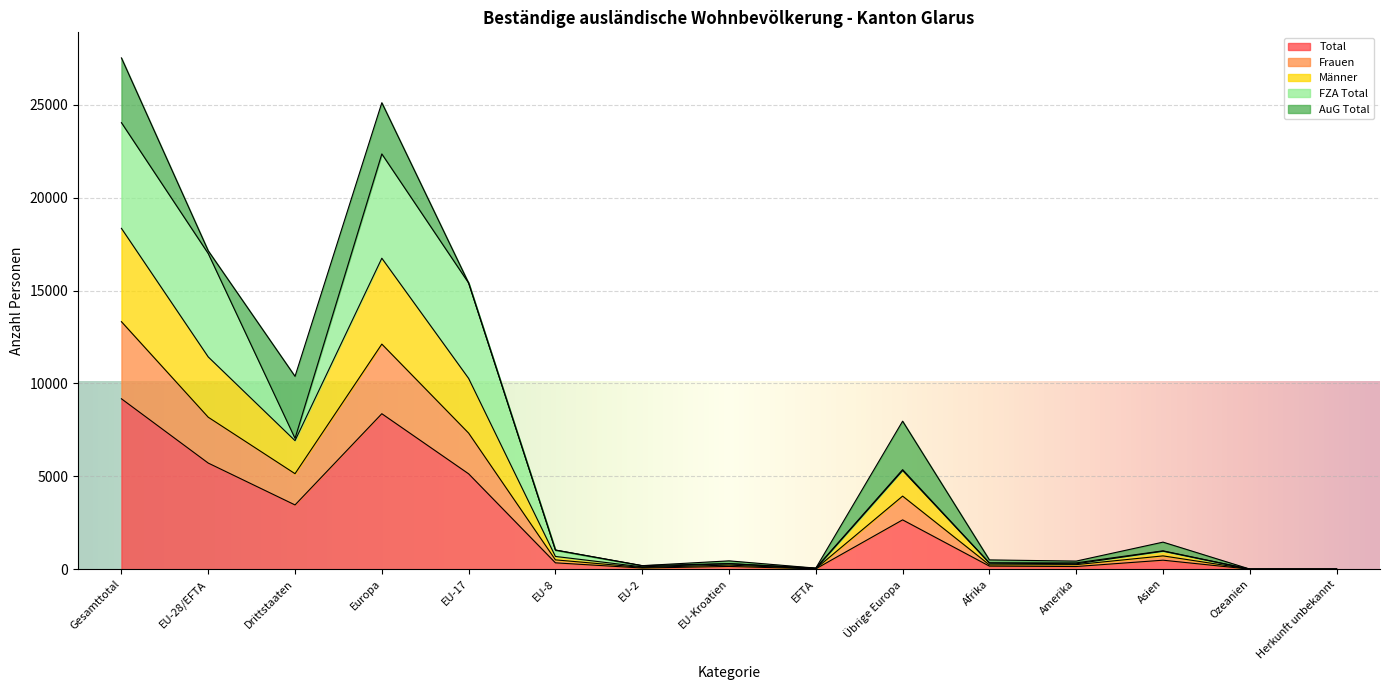

True or false: Total and Männer cross at least once.

False